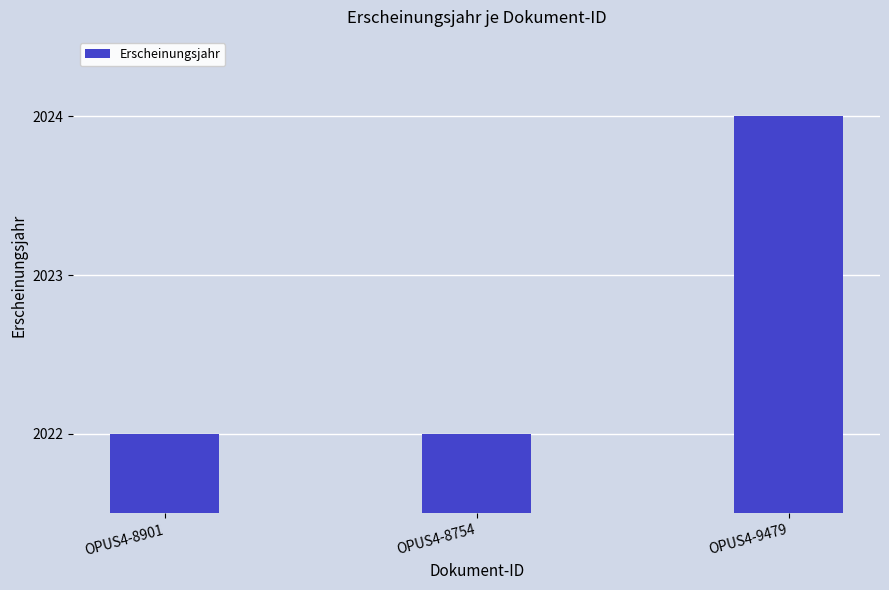

What position from the left is OPUS4-9479?

3